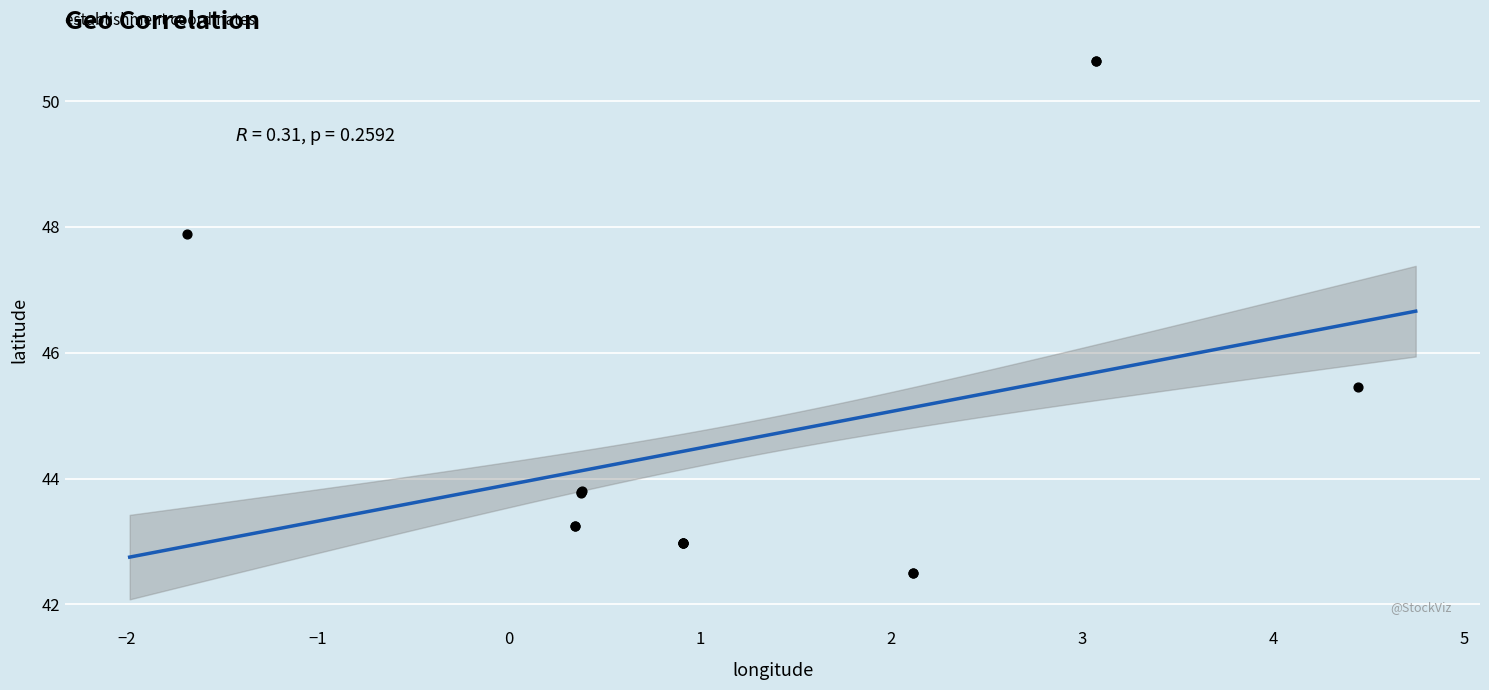

What Y value in the scatter plot is closest to 46?

45.5